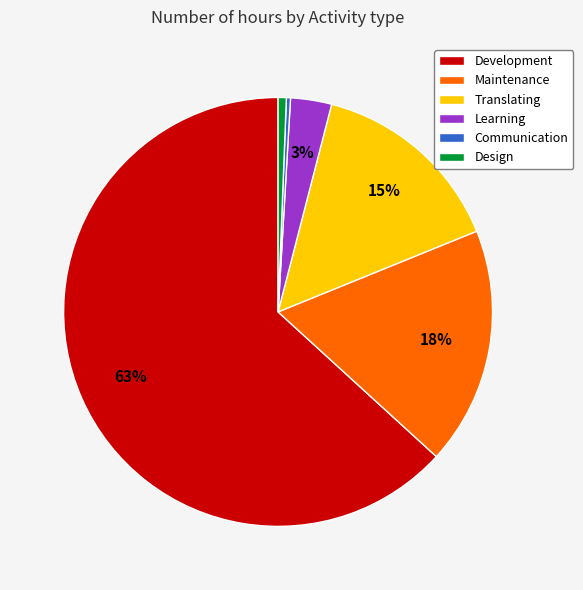

Is there a majority slice in this chart?

Yes